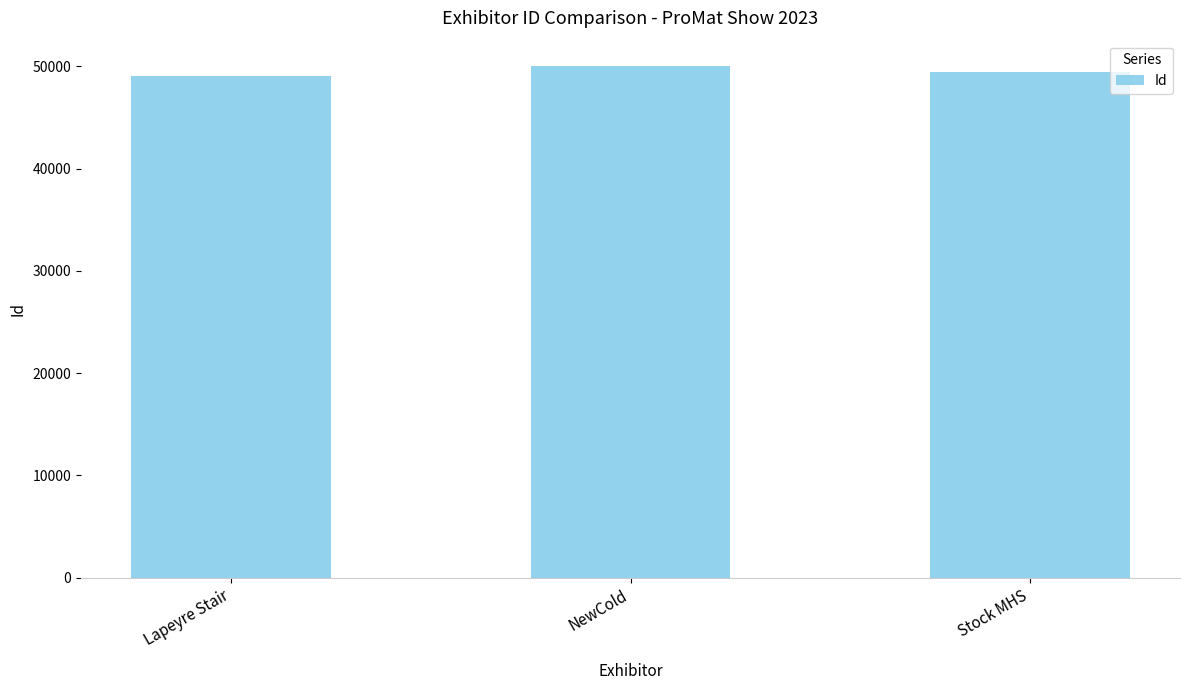

Count the number of categories in the chart.

3